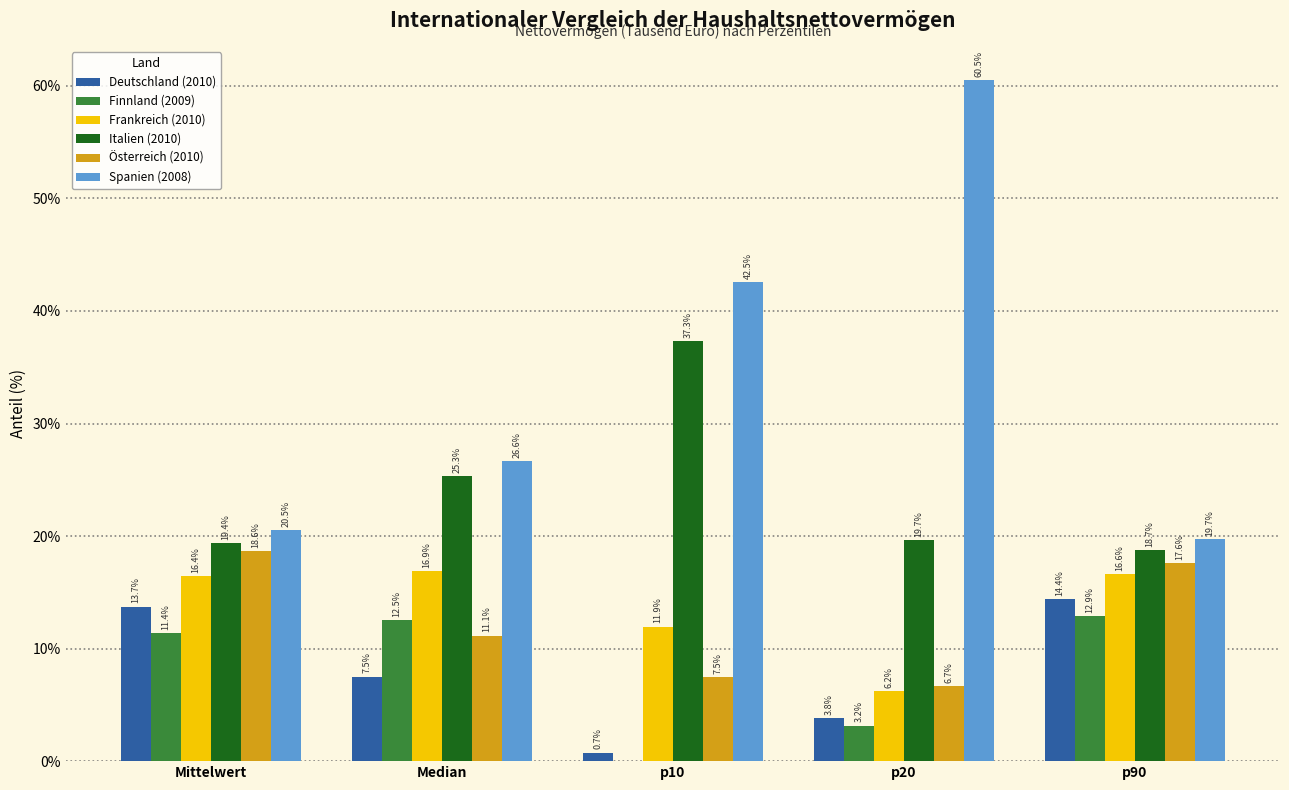

Reading left to right, list all the values displayed in this chart.

Deutschland (2010): Mittelwert=13.7	Median=7.5	p10=0.7	p20=3.8	p90=14.4
Finnland (2009): Mittelwert=11.4	Median=12.5	p10=0.0	p20=3.2	p90=12.9
Frankreich (2010): Mittelwert=16.4	Median=16.9	p10=11.9	p20=6.2	p90=16.6
Italien (2010): Mittelwert=19.4	Median=25.3	p10=37.3	p20=19.7	p90=18.7
Österreich (2010): Mittelwert=18.6	Median=11.1	p10=7.5	p20=6.7	p90=17.6
Spanien (2008): Mittelwert=20.5	Median=26.6	p10=42.5	p20=60.5	p90=19.7